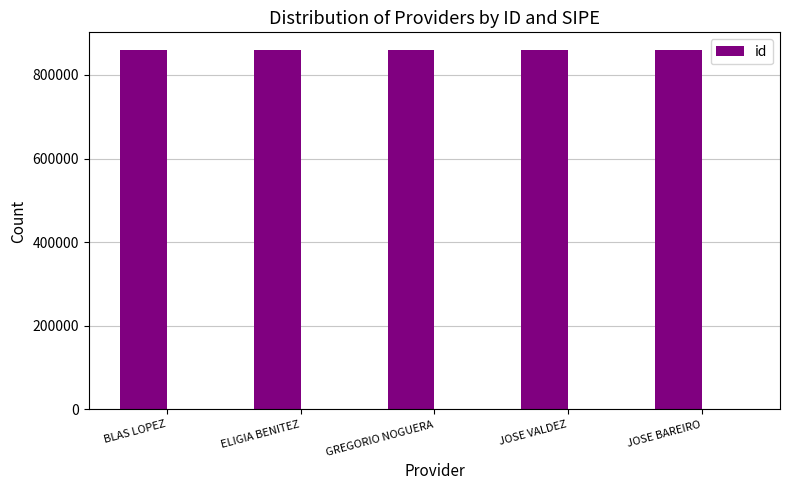

Reading left to right, extract all data points from this chart.

BLAS LOPEZ=858829	ELIGIA BENITEZ=858825	GREGORIO NOGUERA=858827	JOSE VALDEZ=858828	JOSE BAREIRO=858826